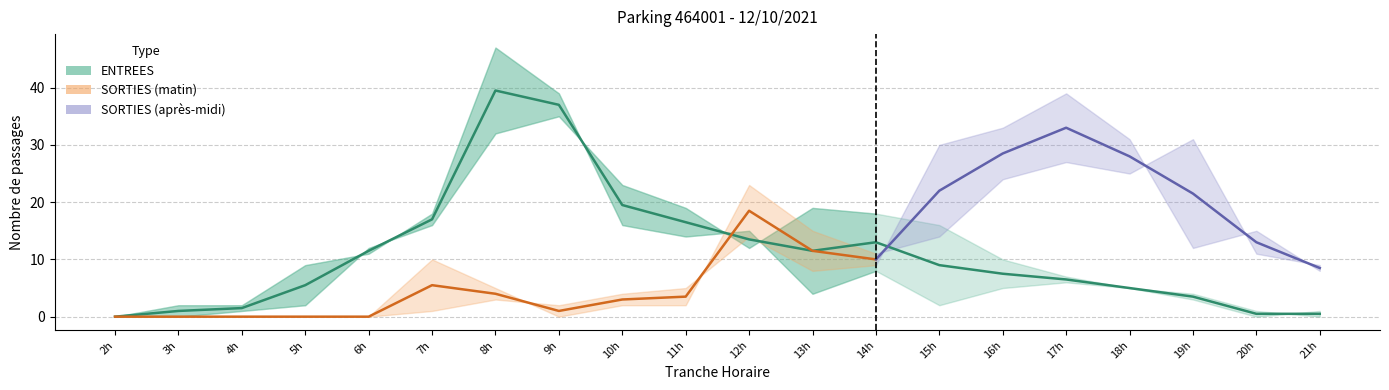

What is the difference between the values at 14h and 18h?

8.0